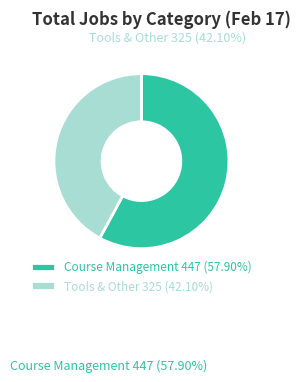

Do Tools & Other and Course Management together represent more than half of the pie?

Yes